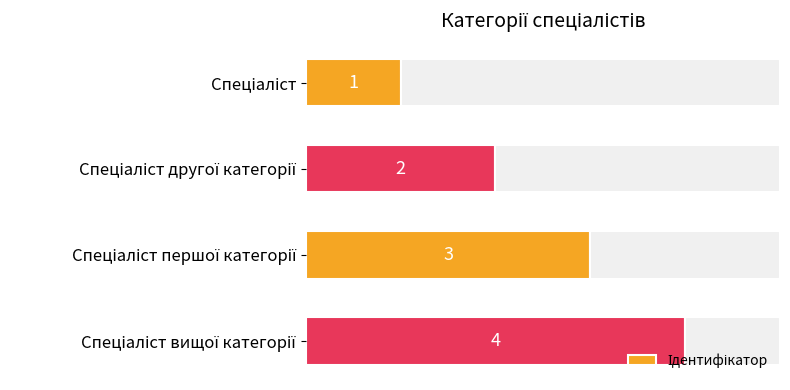

What is the greatest value displayed?

4